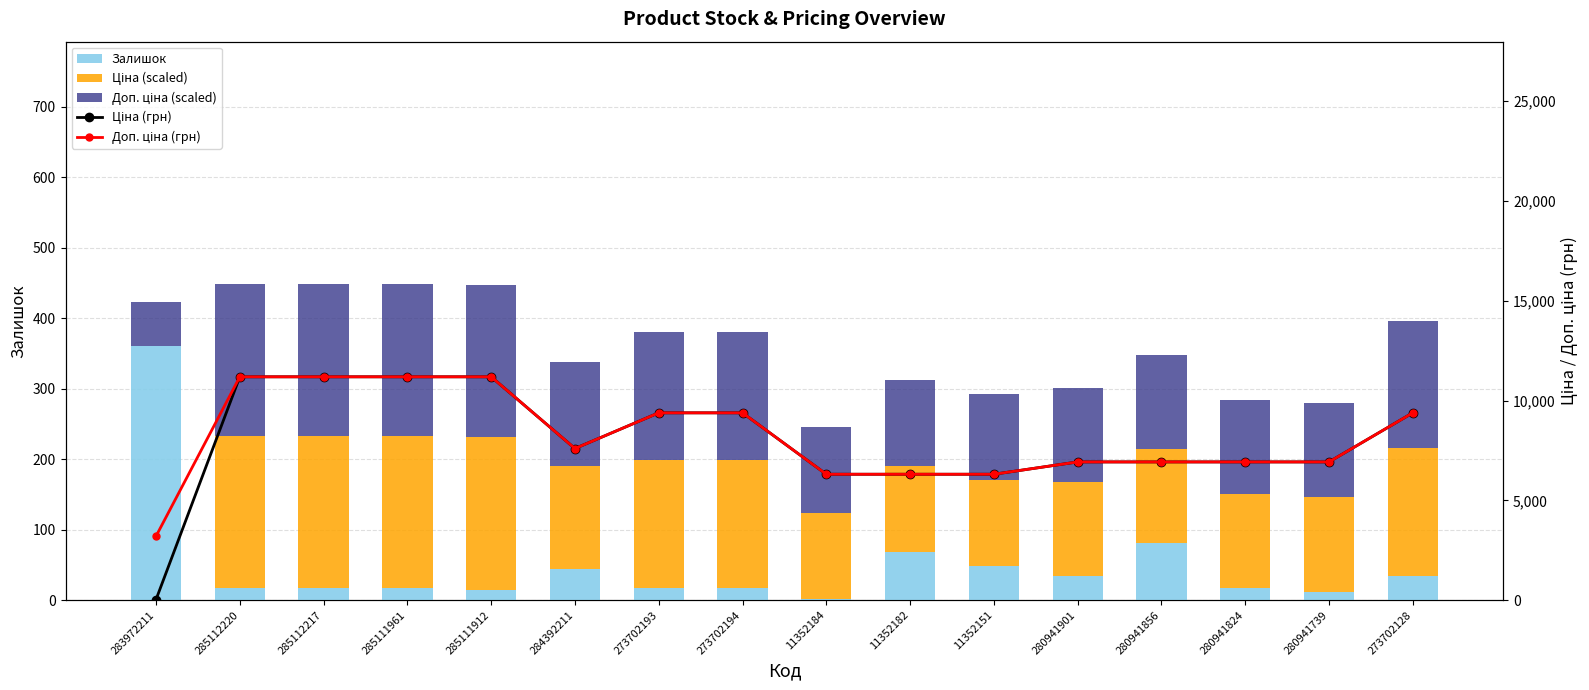

Reading left to right, extract all data points from this chart.

Залишок: 283972211=360.0	285112220=17.0	285112217=17.0	285111961=17.0	285111912=15.0	284392211=44.0	273702193=18.0	273702194=18.0	11352184=2.0	11352182=68.0	11352151=49.0	280941901=34.0	280941856=81.0	280941824=17.0	280941739=12.0	273702128=34.0
Ціна (scaled): 283972211=0.6	285112220=216.0	285112217=216.0	285111961=216.0	285111912=216.0	284392211=146.7	273702193=181.2	273702194=181.2	11352184=121.8	11352182=121.8	11352151=121.8	280941901=133.7	280941856=133.7	280941824=133.7	280941739=133.7	273702128=181.2
Доп. ціна (scaled): 283972211=61.9	285112220=216.0	285112217=216.0	285111961=216.0	285111912=216.0	284392211=146.7	273702193=181.2	273702194=181.2	11352184=121.8	11352182=121.8	11352151=121.8	280941901=133.7	280941856=133.7	280941824=133.7	280941739=133.7	273702128=181.2
Ціна (грн): 283972211=32.0	285112220=11188.2	285112217=11188.2	285111961=11188.2	285111912=11188.2	284392211=7596.5	273702193=9384.0	273702194=9384.0	11352184=6308.8	11352182=6308.8	11352151=6308.8	280941901=6925.7	280941856=6925.7	280941824=6925.7	280941739=6925.7	273702128=9384.0
Доп. ціна (грн): 283972211=3205.0	285112220=11188.2	285112217=11188.2	285111961=11188.2	285111912=11188.2	284392211=7596.5	273702193=9384.0	273702194=9384.0	11352184=6308.8	11352182=6308.8	11352151=6308.8	280941901=6925.7	280941856=6925.7	280941824=6925.7	280941739=6925.7	273702128=9384.0